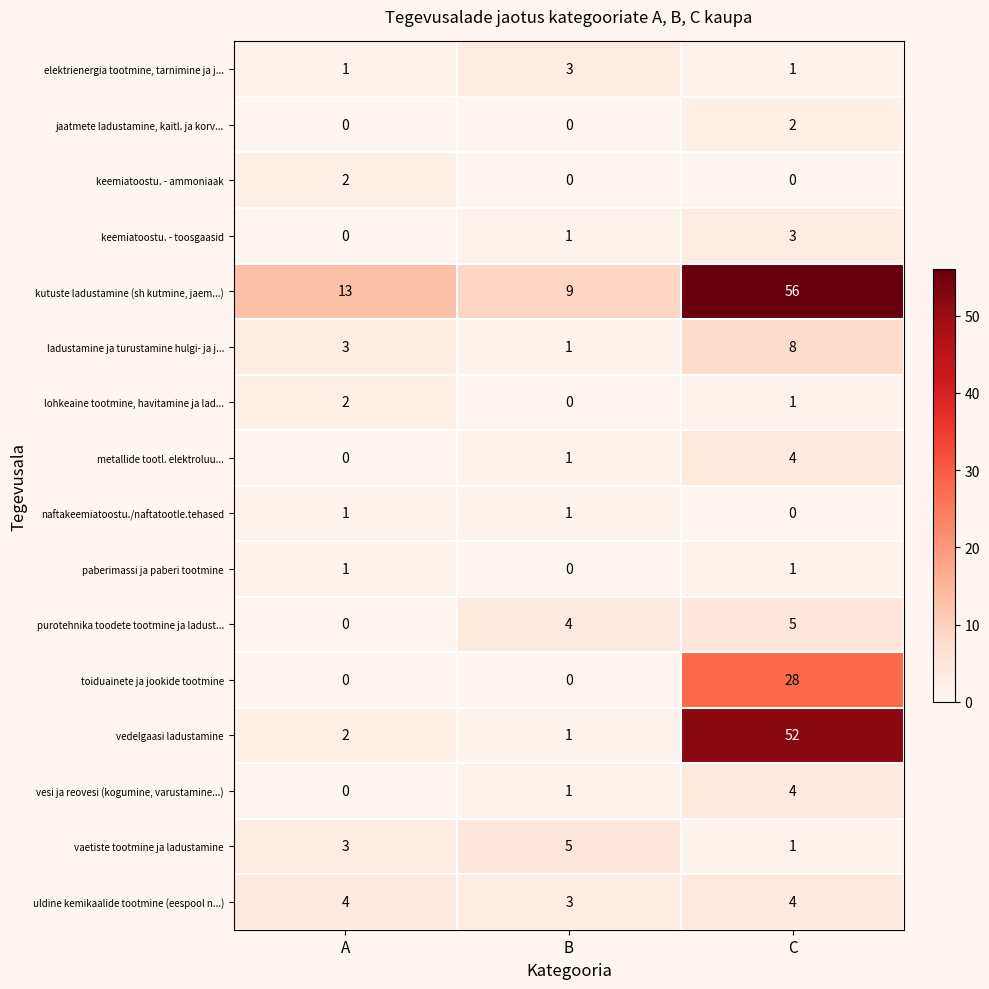

What is the difference between the highest and lowest values at B?

9